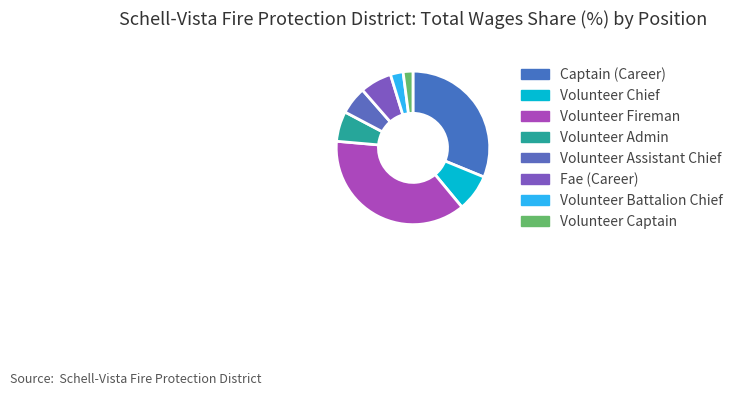

Is there any slice that represents more than half of the pie?

No